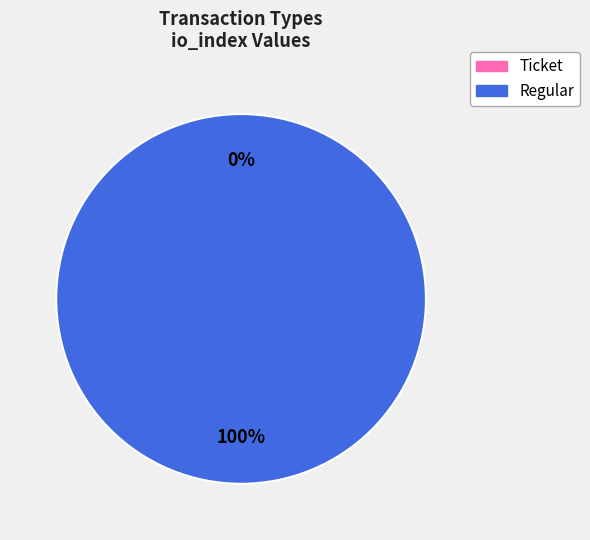

How many segments does this pie chart have?

2